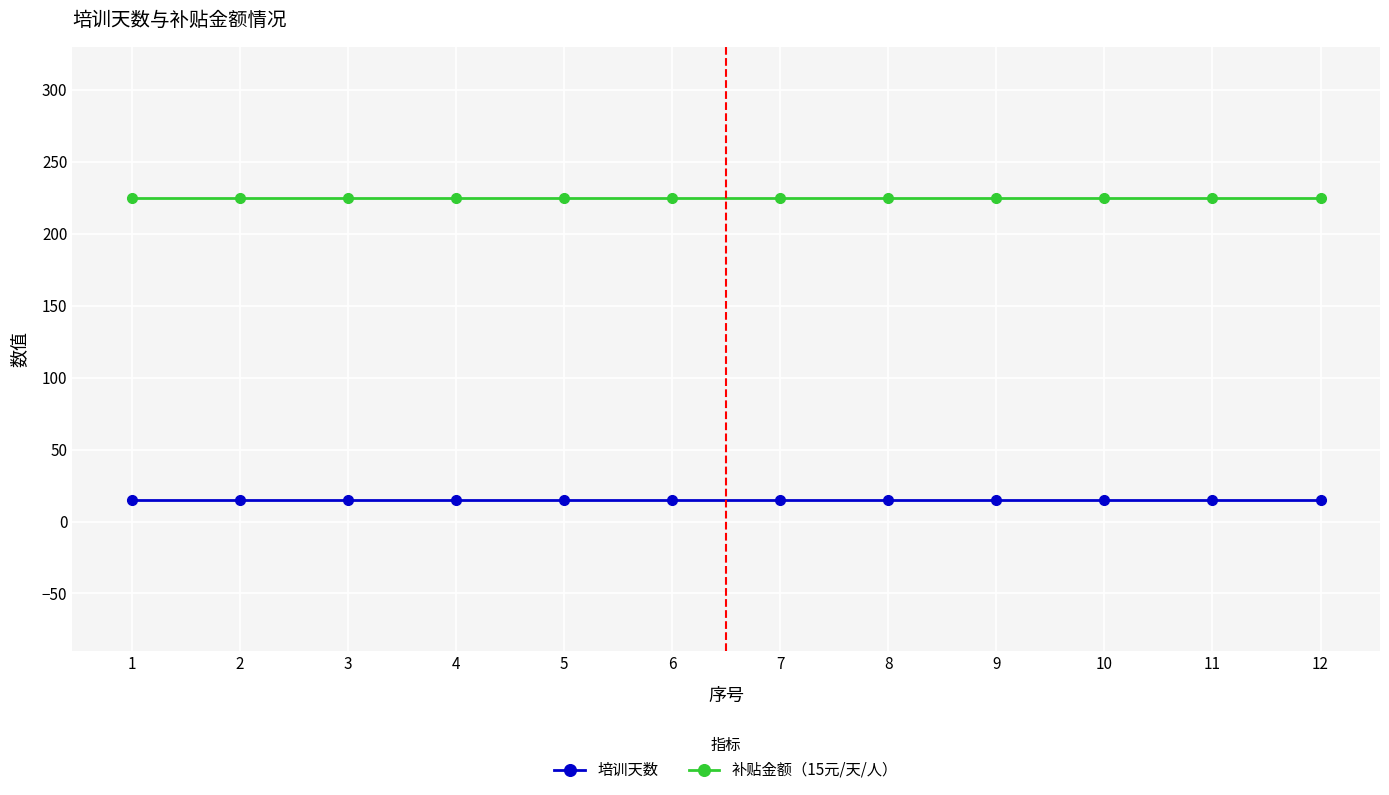

How many distinct data groups are displayed?

2